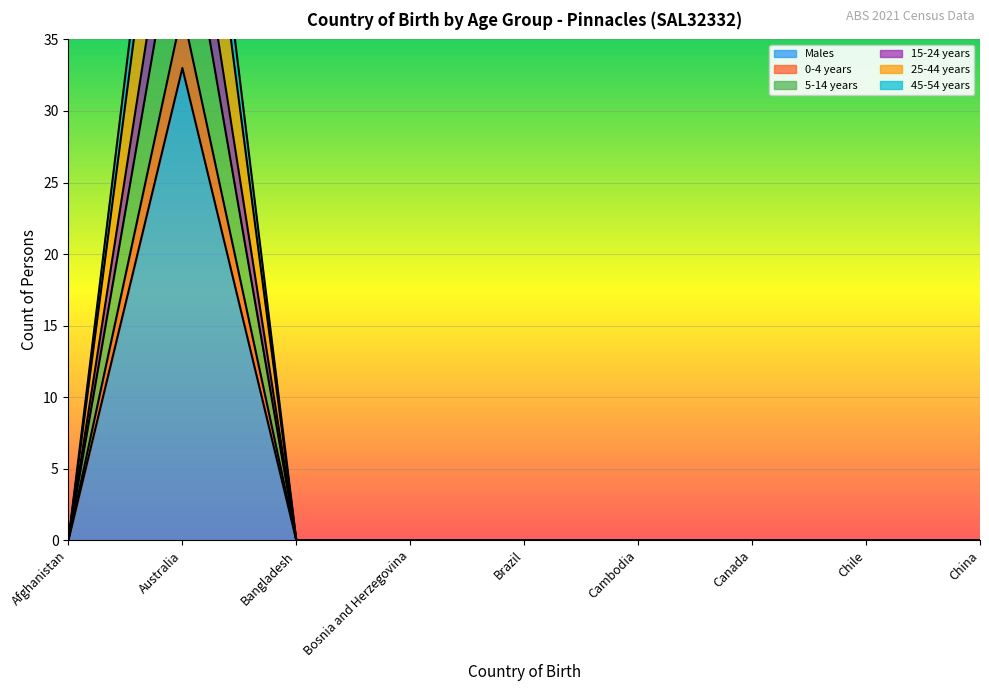

True or false: Males and 25-44 years cross at least once.

False